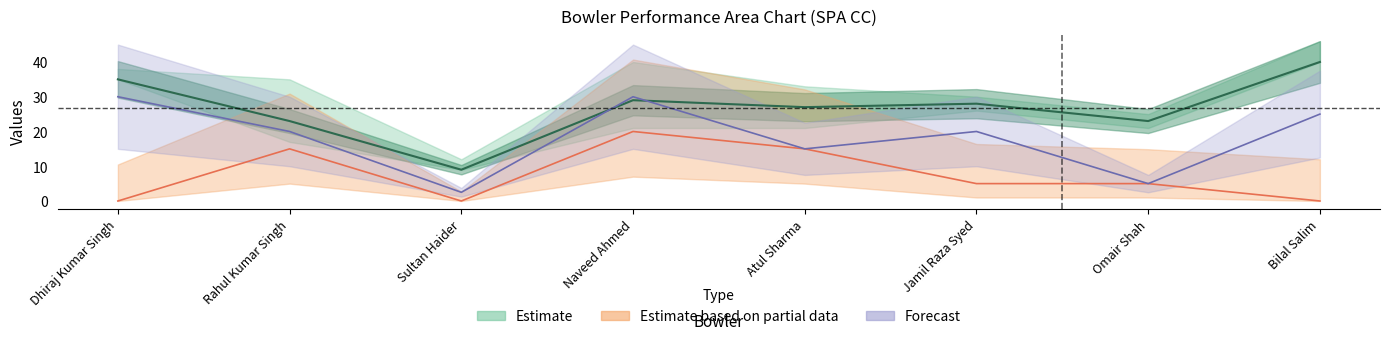

What is the sum of all Runs values?

214